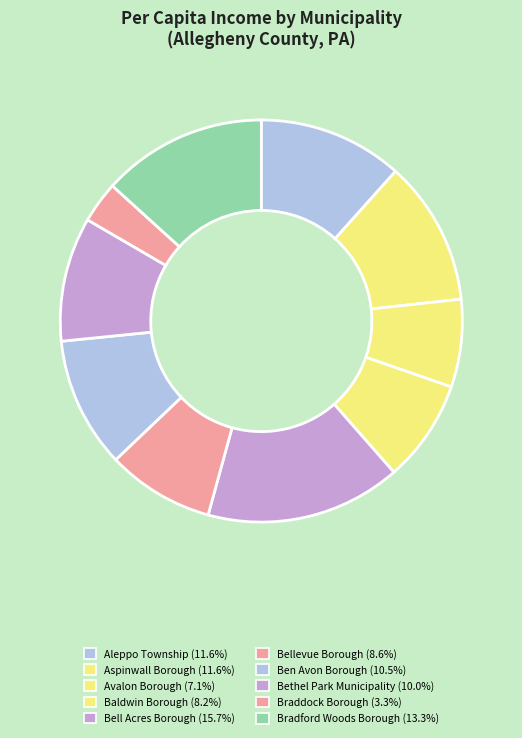

What is the ratio of the value at Ben Avon Borough to the value at Avalon Borough?

1.5